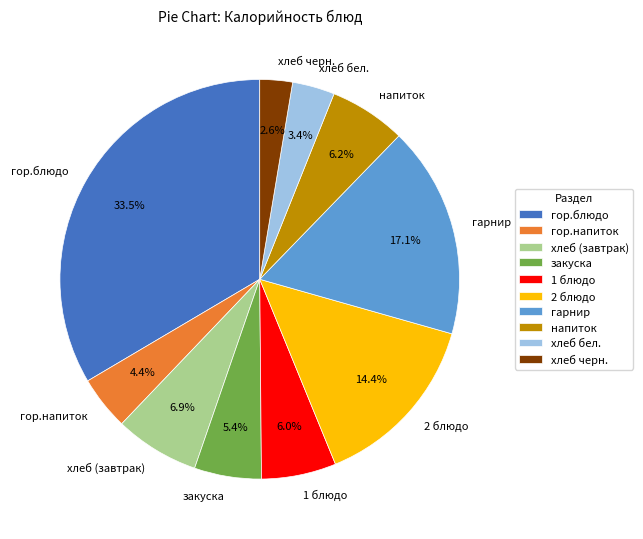

How many segments does this pie chart have?

10